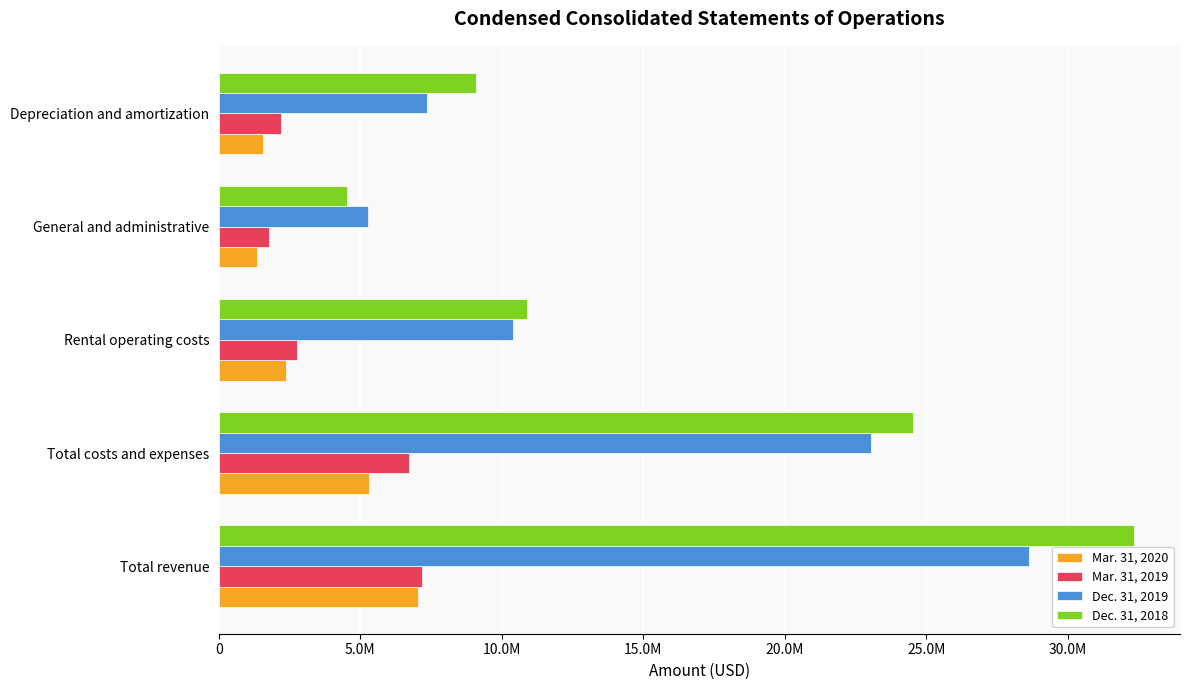

What are all the series names shown in the legend?

Mar. 31, 2020, Mar. 31, 2019, Dec. 31, 2019, Dec. 31, 2018